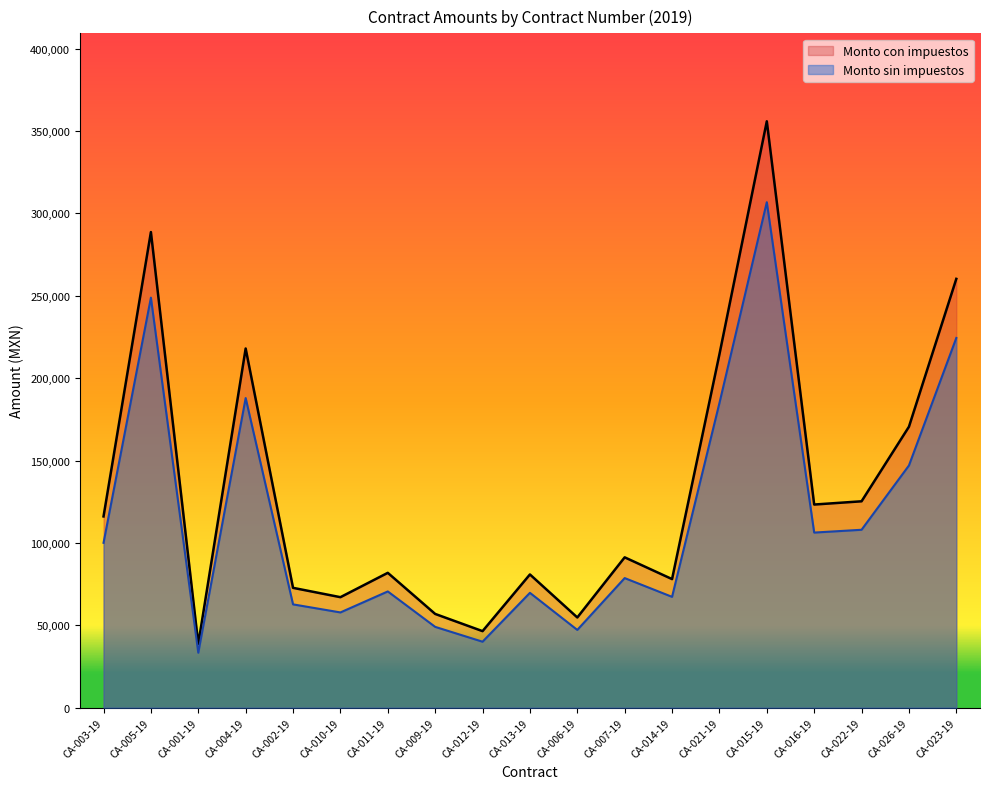

At which category does Monto sin impuestos reach its first local valley?

CA-001-19